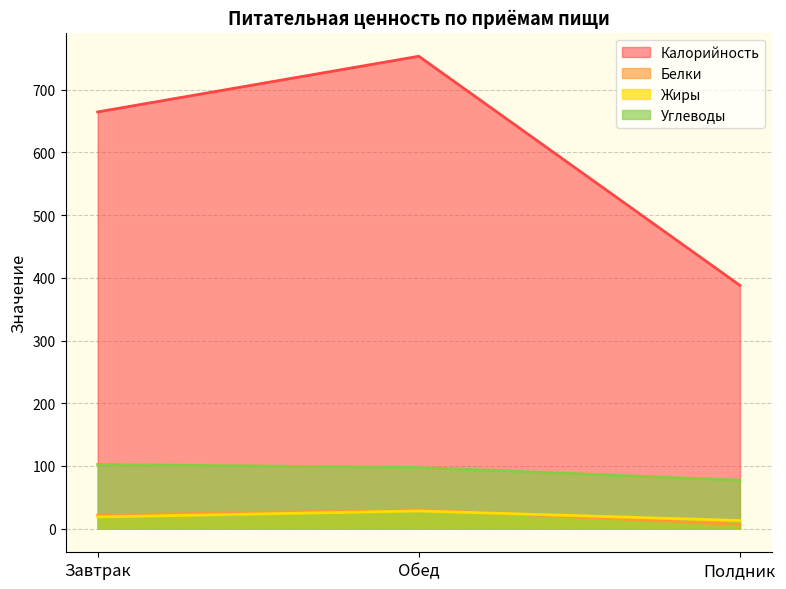

The Калорийность series shows 664.6 at Завтрак. True or false?

True